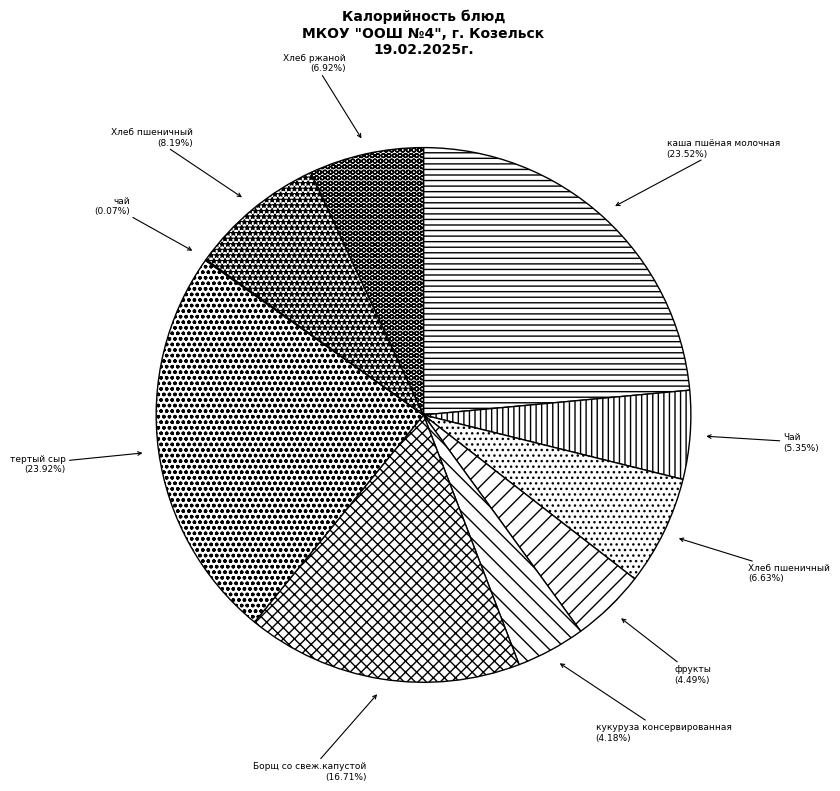

Which slice is the smallest?

чай (Обед сладкое)